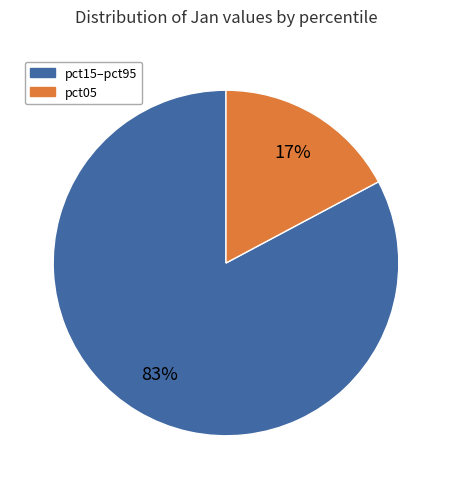

Which category has the biggest portion of the pie?

pct15–pct95